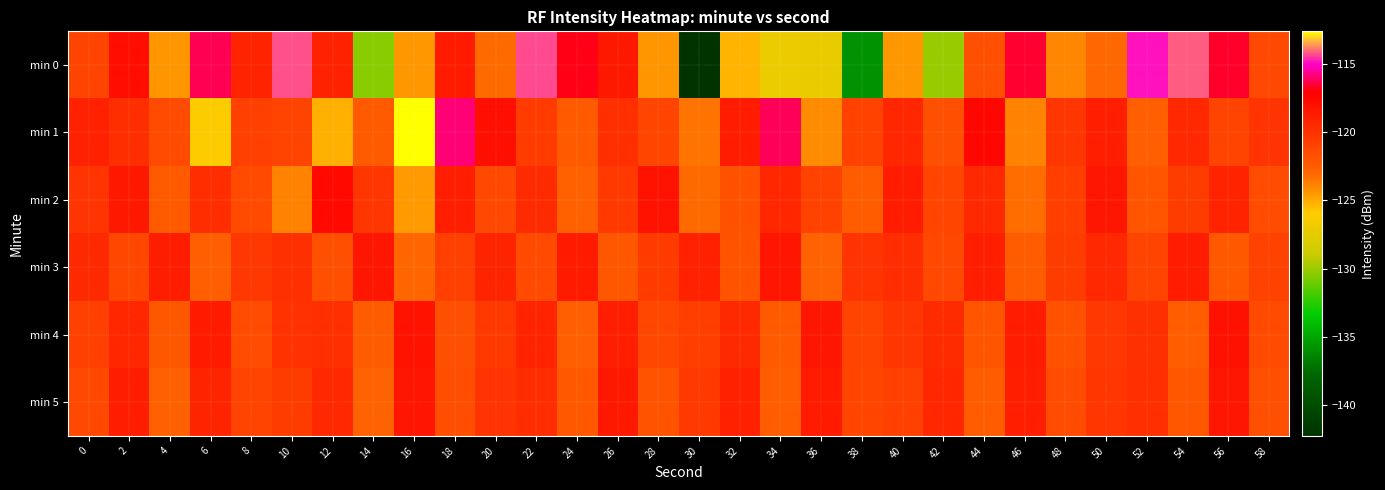

Reading left to right, what are all the values shown in this chart?

min 0: 0=-121.0	2=-117.9	4=-124.4	6=-116.2	8=-119.1	10=-114.3	12=-119.1	14=-130.3	16=-124.4	18=-118.6	20=-123.1	22=-114.3	24=-116.9	26=-118.5	28=-124.4	30=-142.2	32=-125.3	34=-127.0	36=-127.1	38=-135.8	40=-124.5	42=-130.0	44=-121.6	46=-116.6	48=-123.9	50=-123.1	52=-114.8	54=-114.2	56=-116.6	58=-121.2
min 1: 0=-119.0	2=-119.8	4=-121.5	6=-126.0	8=-120.8	10=-121.0	12=-125.1	14=-122.3	16=-112.6	18=-115.9	20=-118.0	22=-120.5	24=-122.3	26=-119.8	28=-121.1	30=-123.4	32=-118.7	34=-116.2	36=-124.1	38=-120.9	40=-119.3	42=-121.7	44=-117.5	46=-123.8	48=-120.2	50=-118.9	52=-122.6	54=-119.4	56=-121.0	58=-120.1
min 2: 0=-120.1	2=-118.5	4=-122.3	6=-119.7	8=-121.4	10=-123.8	12=-117.6	14=-120.2	16=-124.5	18=-118.9	20=-121.3	22=-119.6	24=-122.7	26=-120.4	28=-118.2	30=-123.1	32=-121.8	34=-119.3	36=-120.9	38=-122.4	40=-118.7	42=-121.1	44=-119.5	46=-123.2	48=-120.7	50=-118.4	52=-122.0	54=-120.6	56=-119.1	58=-121.5
min 3: 0=-119.5	2=-121.2	4=-118.8	6=-122.6	8=-120.3	10=-119.9	12=-121.7	14=-118.4	16=-123.0	18=-120.8	20=-119.2	22=-121.4	24=-118.6	26=-122.1	28=-120.5	30=-119.0	32=-121.9	34=-118.3	36=-122.8	38=-120.1	40=-119.7	42=-121.3	44=-118.9	46=-122.4	48=-120.6	50=-119.4	52=-121.0	54=-118.7	56=-122.2	58=-120.9
min 4: 0=-120.8	2=-119.3	4=-122.1	6=-118.6	8=-121.5	10=-120.0	12=-119.8	14=-122.4	16=-118.2	18=-121.7	20=-120.4	22=-119.1	24=-122.6	26=-118.9	28=-121.2	30=-120.7	32=-119.5	34=-122.3	36=-118.4	38=-121.0	40=-120.2	42=-119.6	44=-122.0	46=-118.7	48=-121.8	50=-120.3	52=-119.9	54=-122.5	56=-118.1	58=-121.4
min 5: 0=-121.3	2=-118.8	4=-122.7	6=-119.2	8=-121.0	10=-120.6	12=-119.4	14=-122.8	16=-118.3	18=-121.6	20=-120.1	22=-119.7	24=-122.2	26=-118.5	28=-121.9	30=-120.4	32=-119.0	34=-122.5	36=-118.6	38=-121.1	40=-120.8	42=-119.3	44=-122.4	46=-118.9	48=-121.5	50=-120.2	52=-119.8	54=-122.1	56=-118.4	58=-121.7